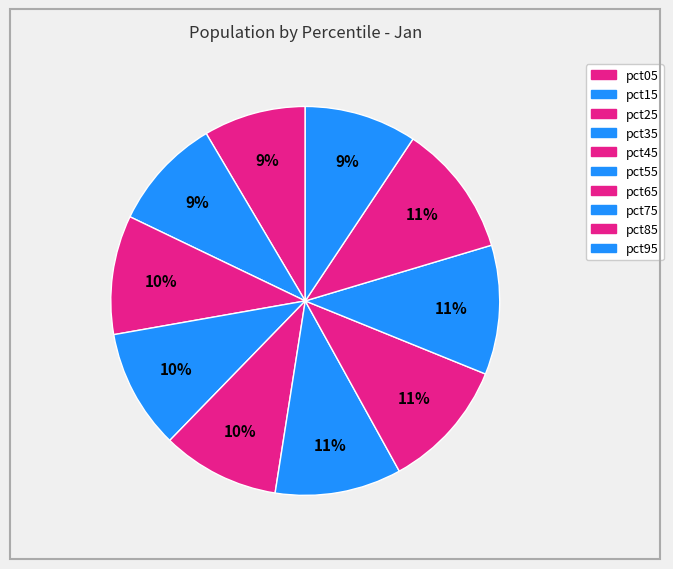

To the nearest percent, what is the combined percentage of pct95 and pct15?

19%